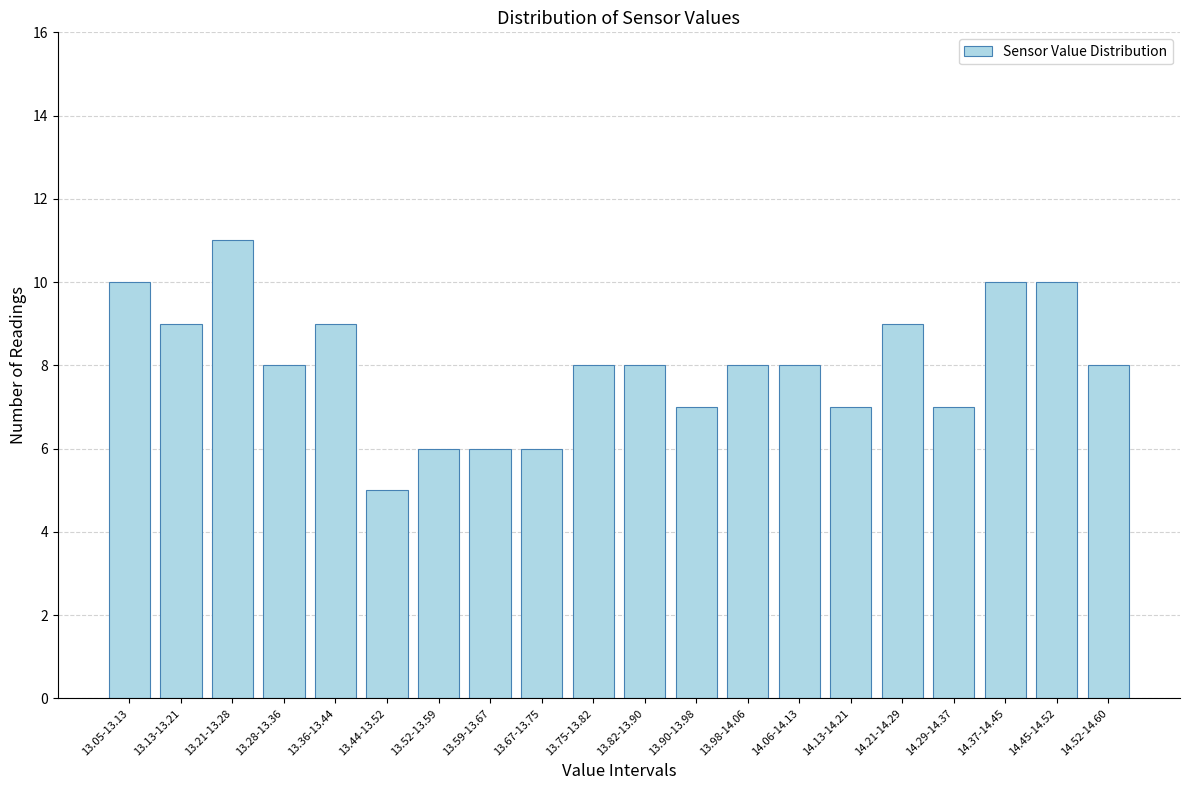

Reading left to right, what are all the values shown in this chart?

13.05-13.13=10	13.13-13.21=9	13.21-13.28=11	13.28-13.36=8	13.36-13.44=9	13.44-13.52=5	13.52-13.59=6	13.59-13.67=6	13.67-13.75=6	13.75-13.82=8	13.82-13.90=8	13.90-13.98=7	13.98-14.06=8	14.06-14.13=8	14.13-14.21=7	14.21-14.29=9	14.29-14.37=7	14.37-14.45=10	14.45-14.52=10	14.52-14.60=8